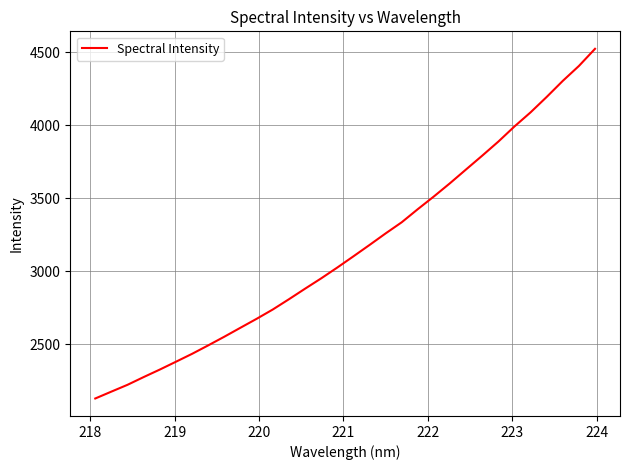

What is the maximum value shown in the chart?

4522.3